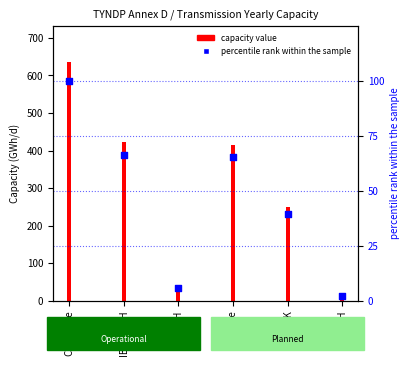

Which series contains the lowest Y value?

percentile rank within the sample